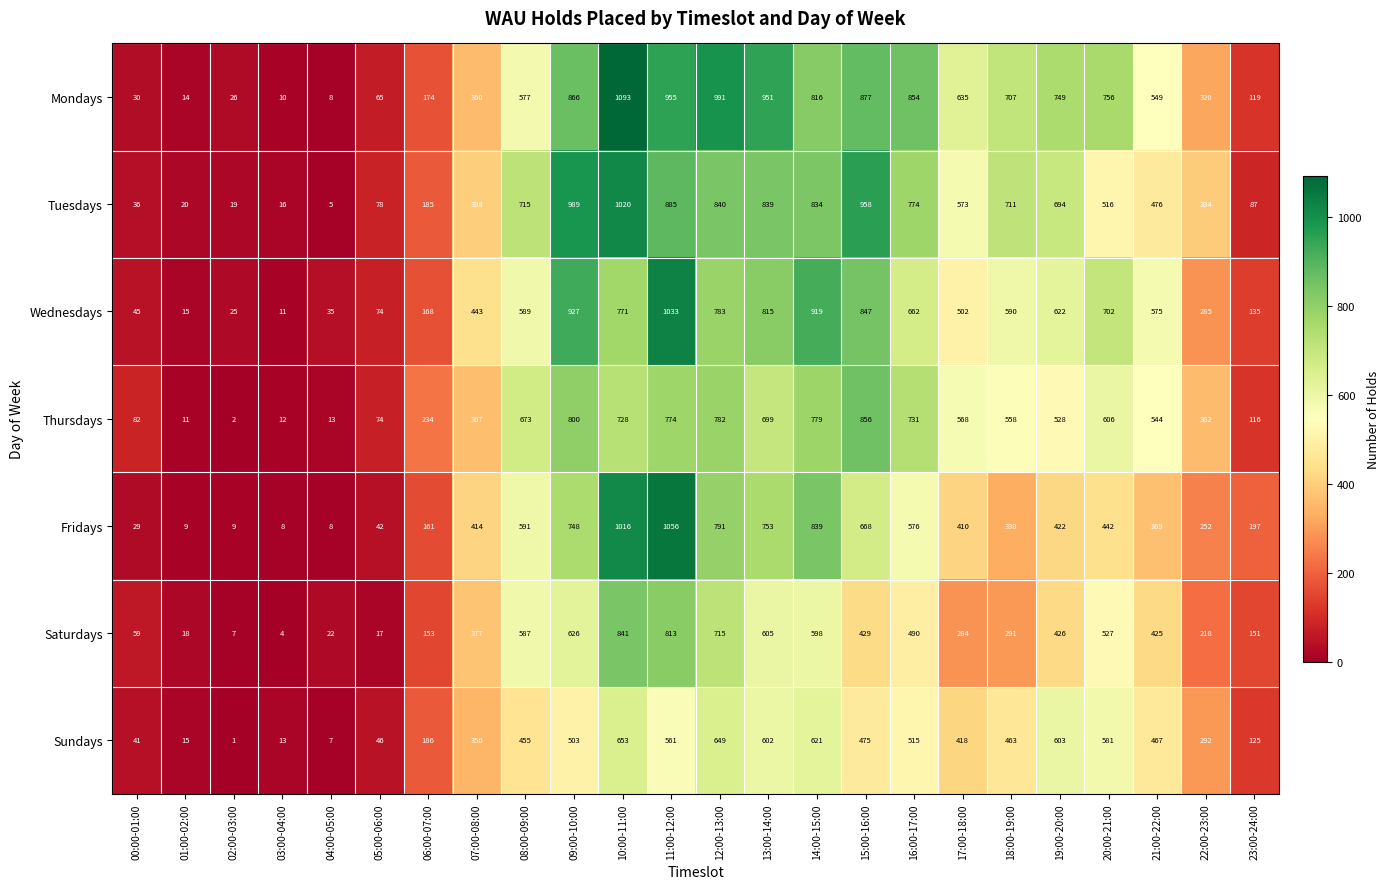

Rank the series by their maximum value, from highest to lowest.

Mondays, Fridays, Wednesdays, Tuesdays, Thursdays, Saturdays, Sundays